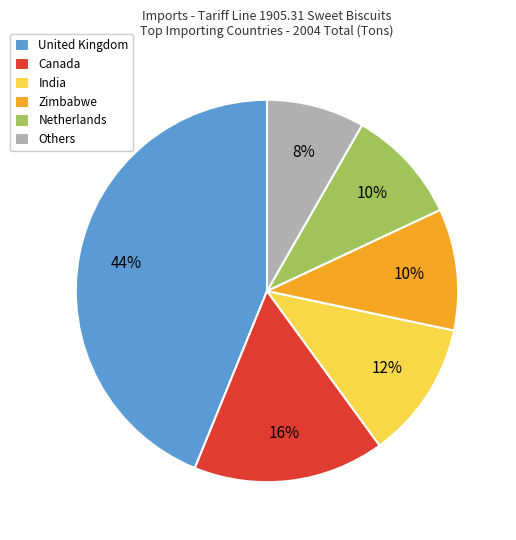

To the nearest percent, what is the difference between the largest and smallest slice percentages?

36%